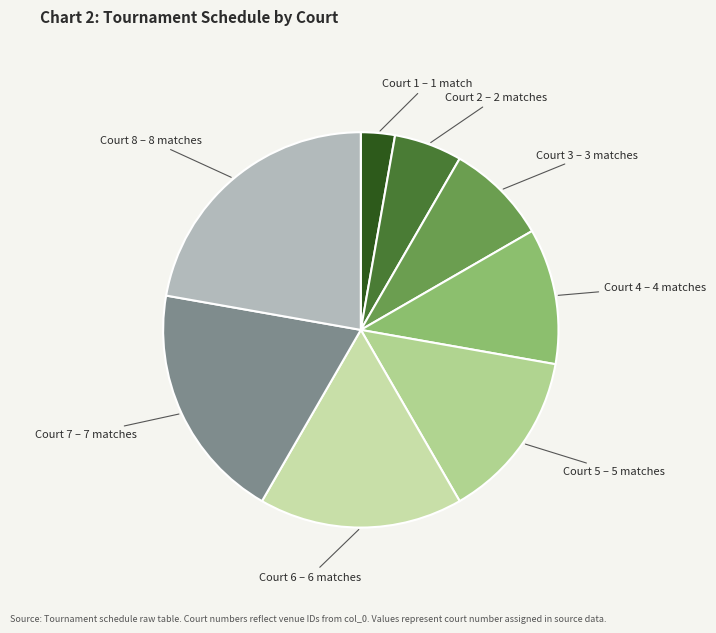

Which category has the biggest portion of the pie?

Court 8